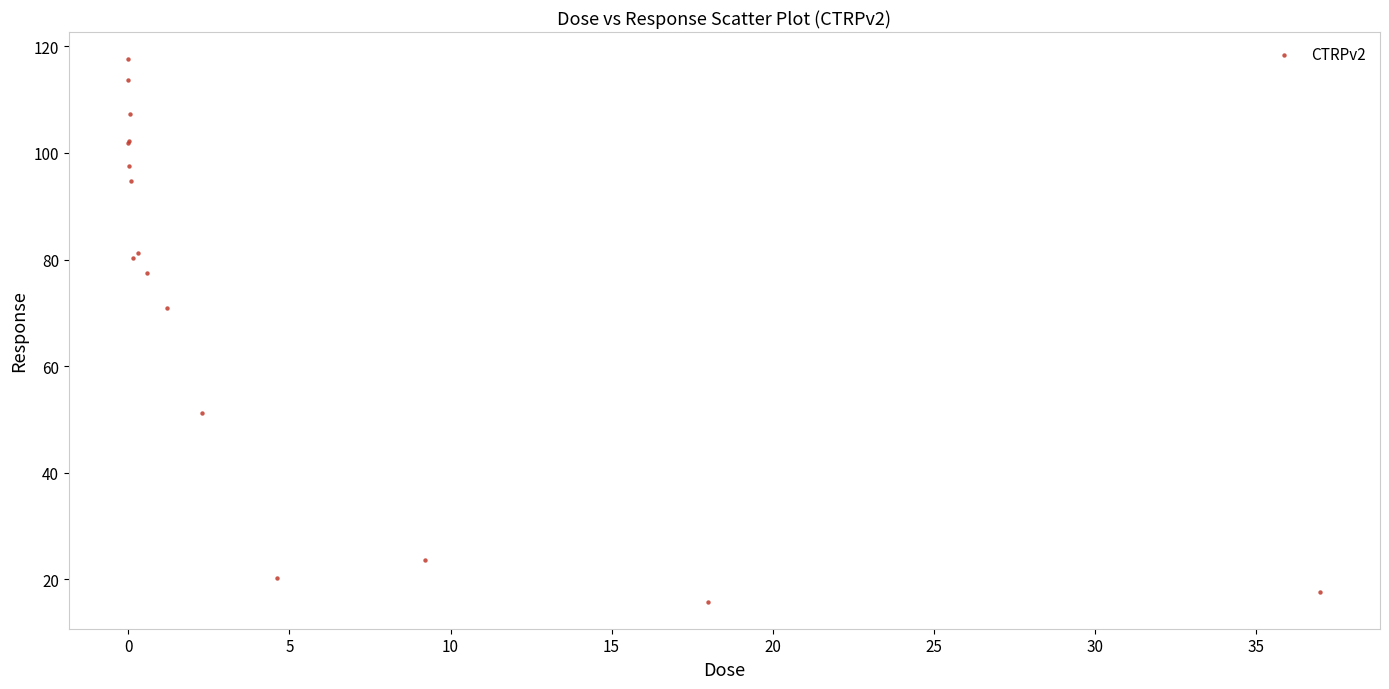

What Y value in the scatter plot is closest to 66?

70.9